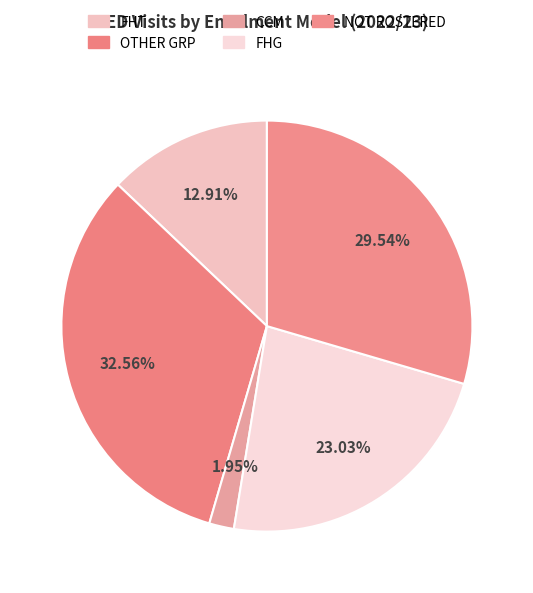

How many segments does this pie chart have?

5